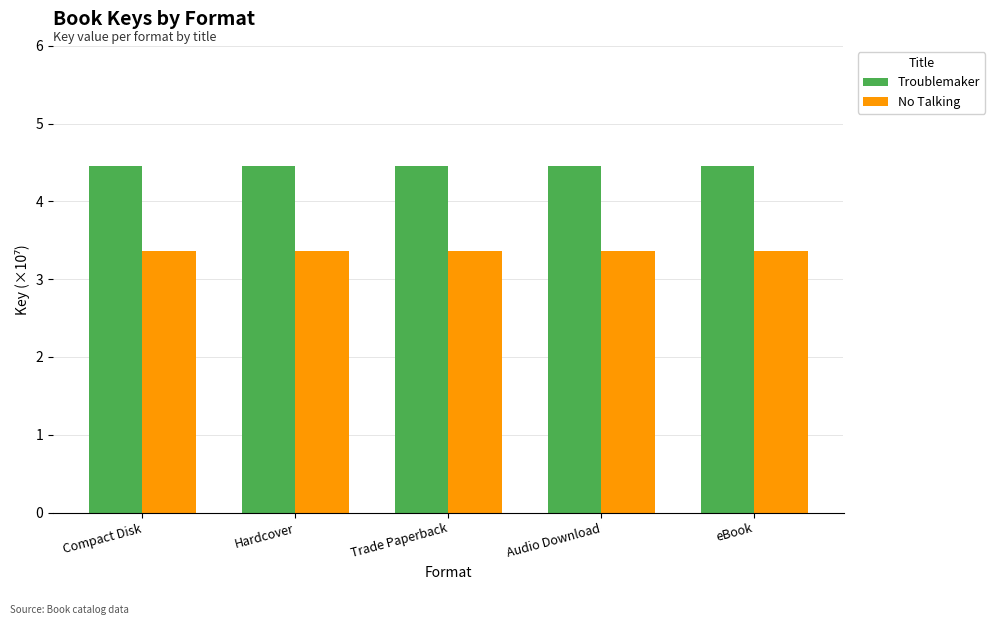

What position from the left is eBook?

5